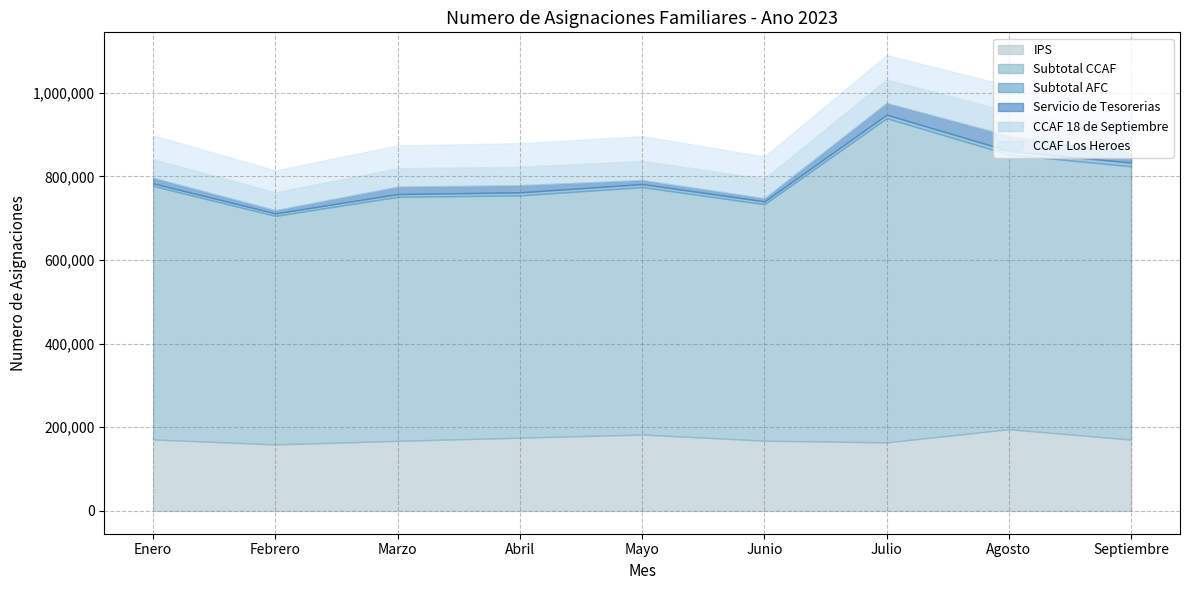

Where does the Servicio de Tesorerias series first go above 17104?

Marzo